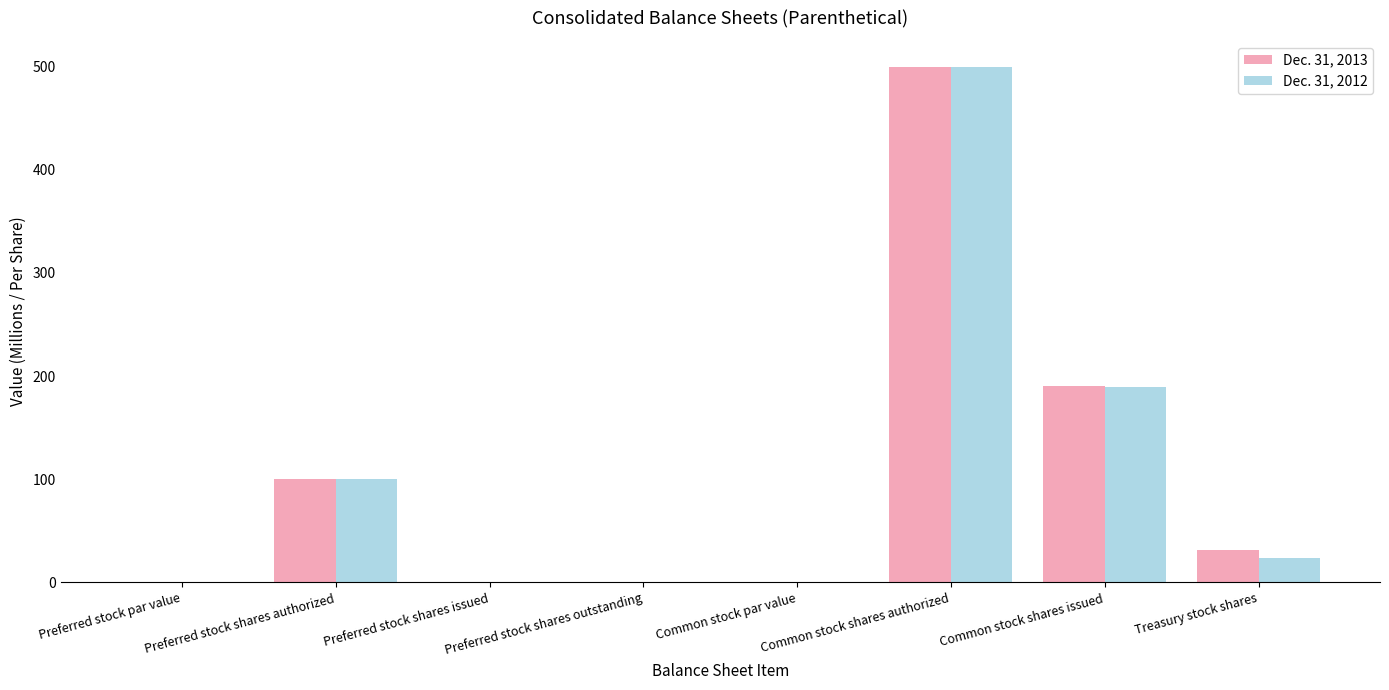

How many groups of bars are there?

8